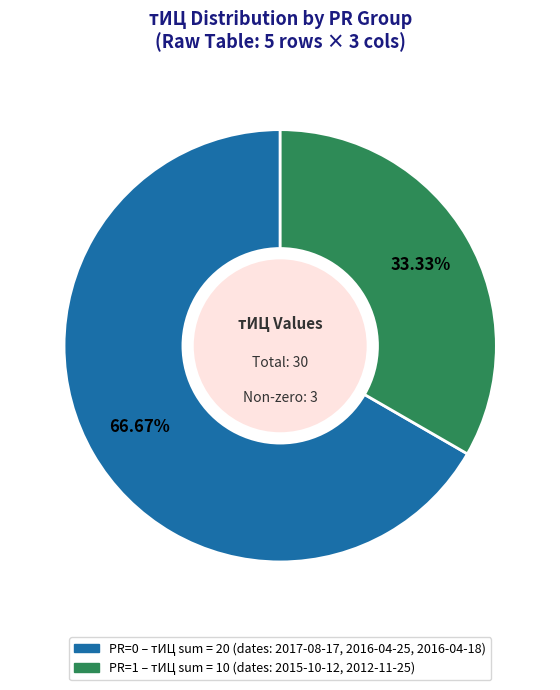

Does any single category account for the majority?

Yes